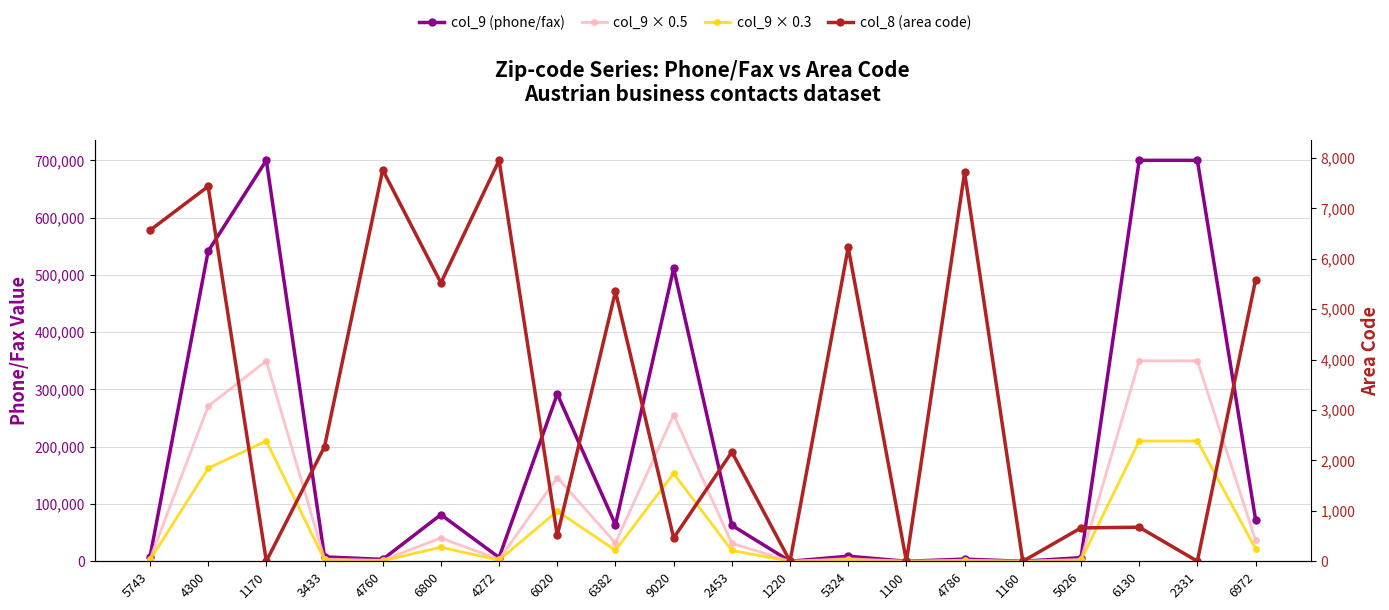

Is it true that col_9 (phone/fax) equals 700000.0 at 6130?

True